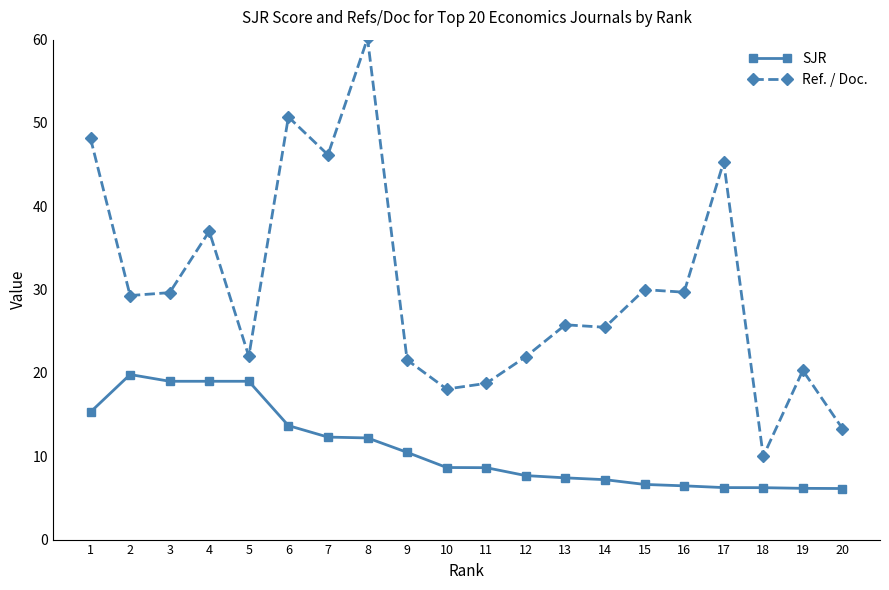

Which series has the largest total across all categories?

Ref. / Doc.